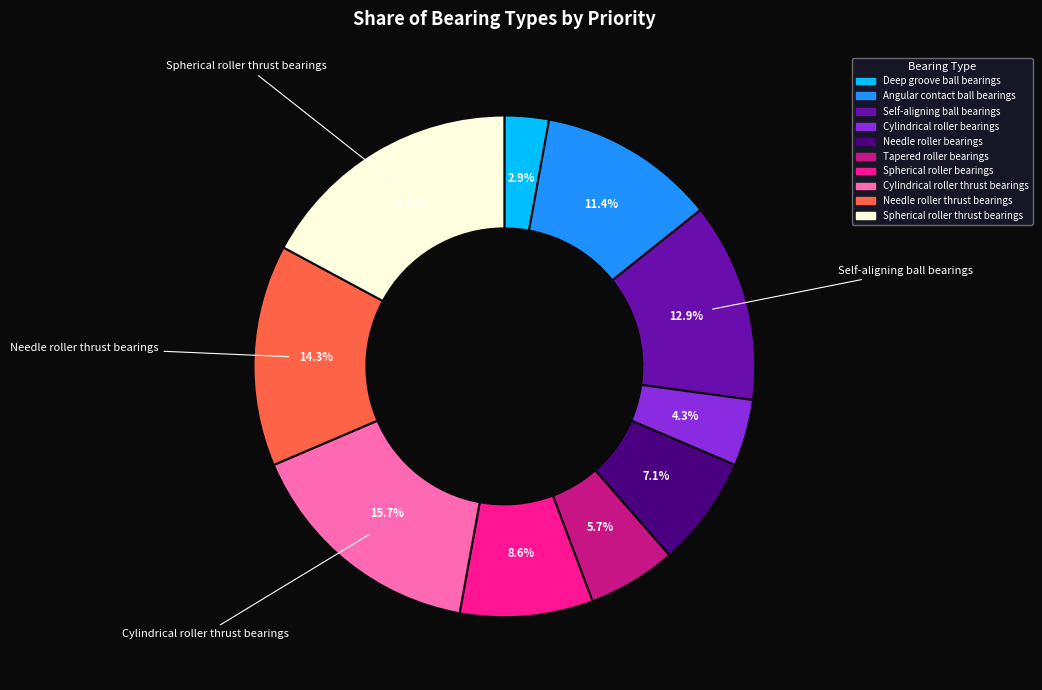

Is it true that Tapered roller bearings is 17% of the pie?

False